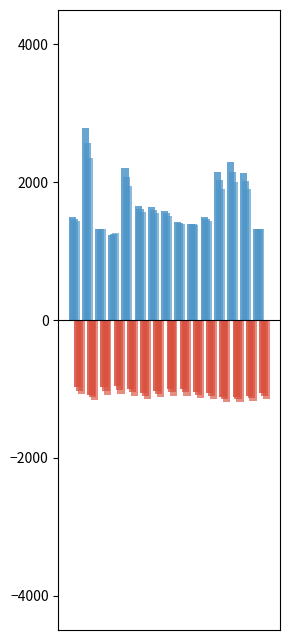

List the series in order of their peak value, lowest first.

Negative_0, Positive_0